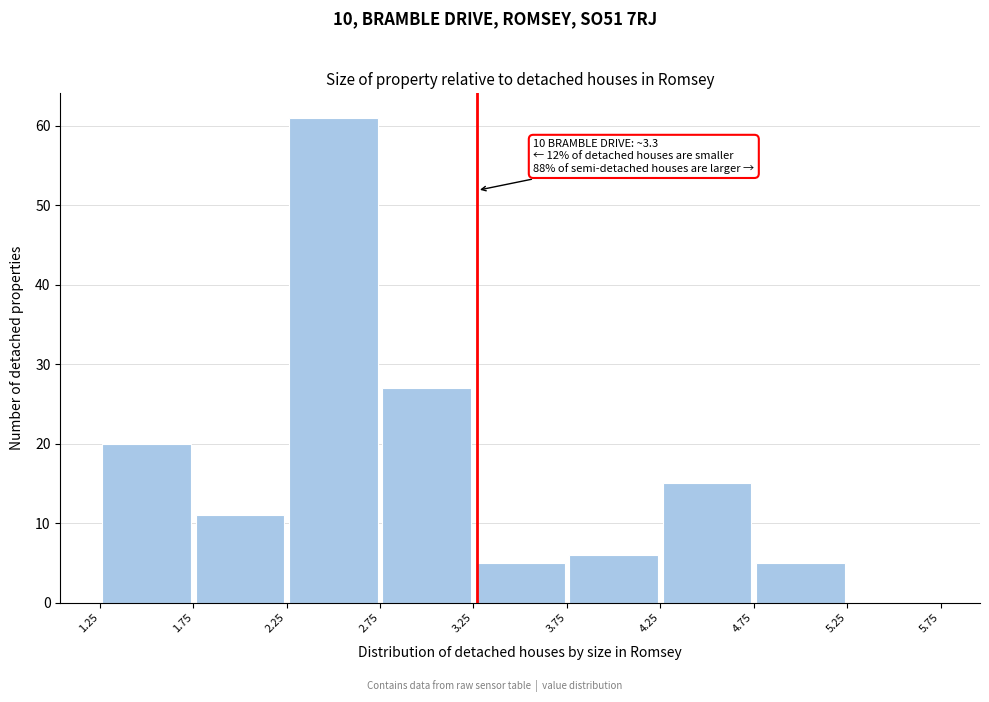

Which range on the x-axis has the tallest bar?

2.25 to 2.75